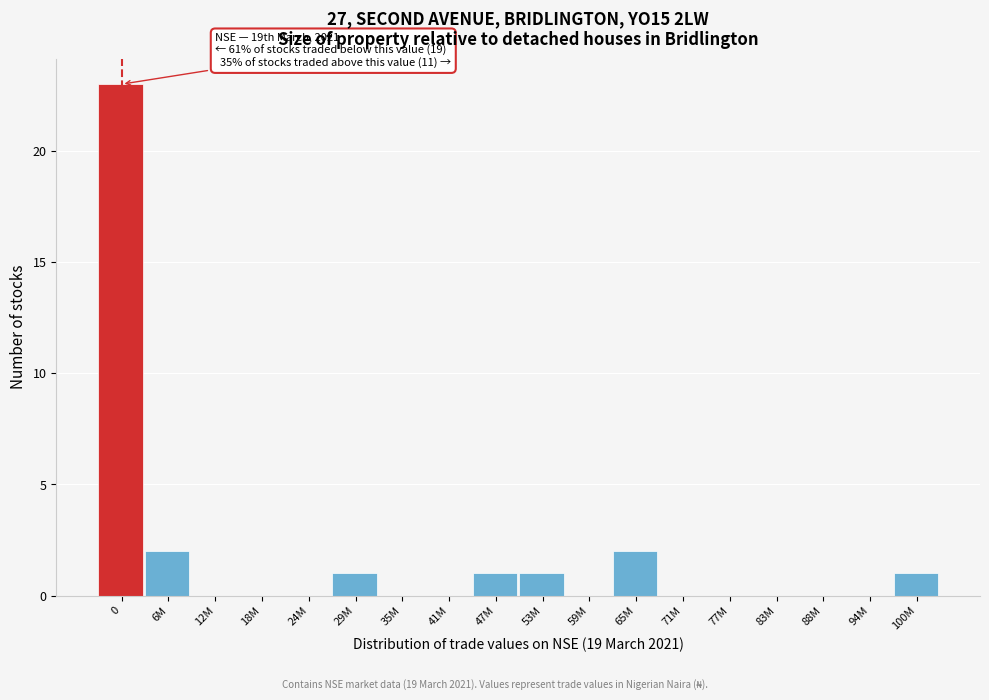

Reading left to right, list all the values displayed in this chart.

0=23	6M=2	12M=0	18M=0	24M=0	29M=1	35M=0	41M=0	47M=1	53M=1	59M=0	65M=2	71M=0	77M=0	83M=0	88M=0	94M=0	100M=1